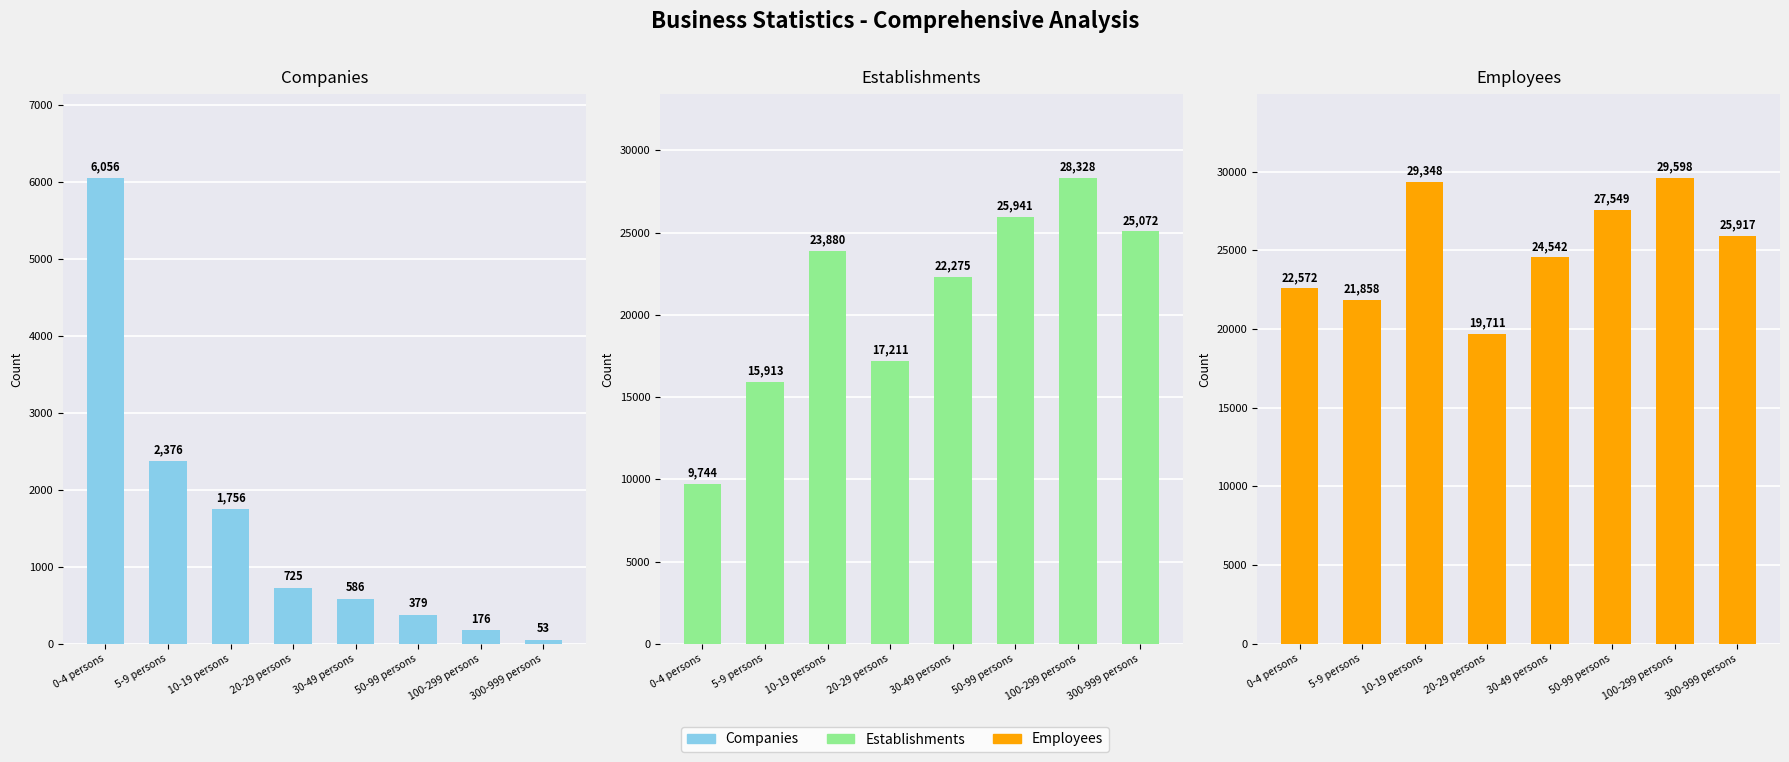

What is the value of the Employees bar at the 2nd from the left?

21858